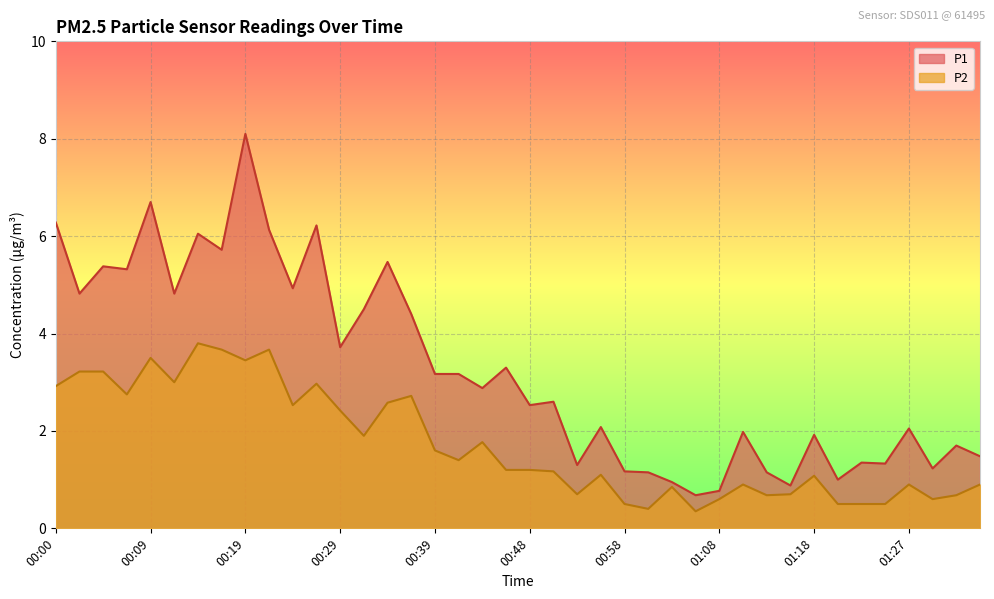

Read the P1 value at 00:19.

8.1